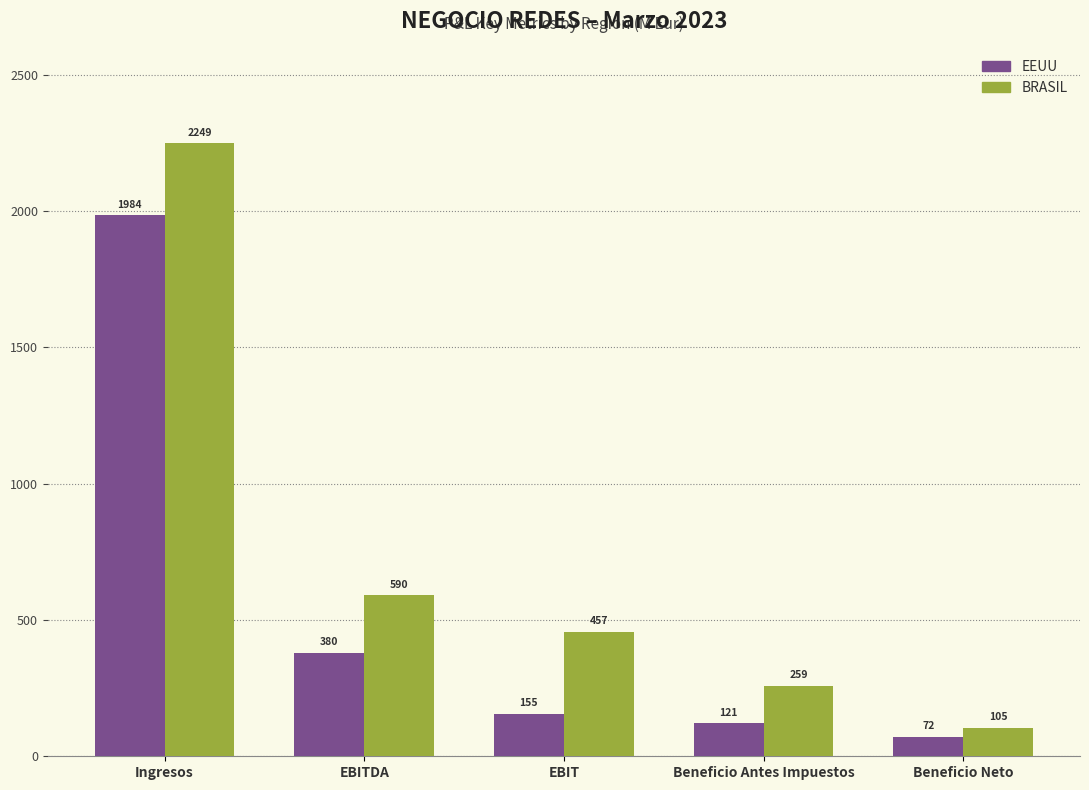

Rank the series at Ingresos from lowest to highest value.

EEUU, BRASIL